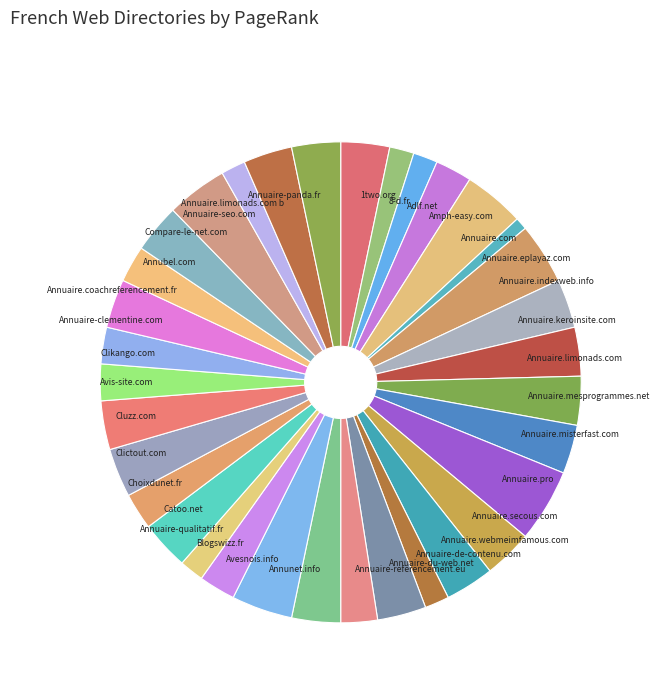

Count the number of slices in the pie.

34